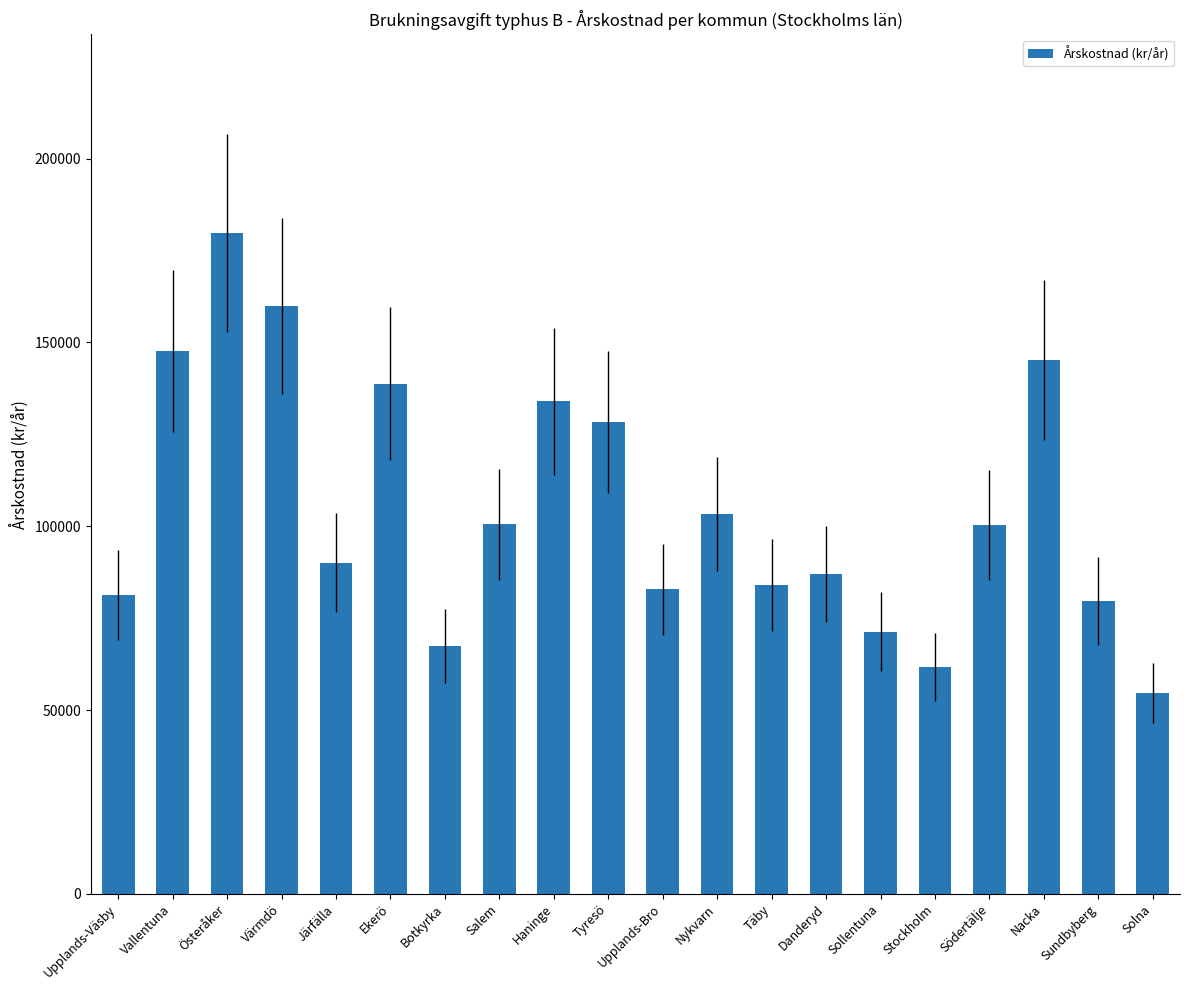

What position from the left is Danderyd?

14